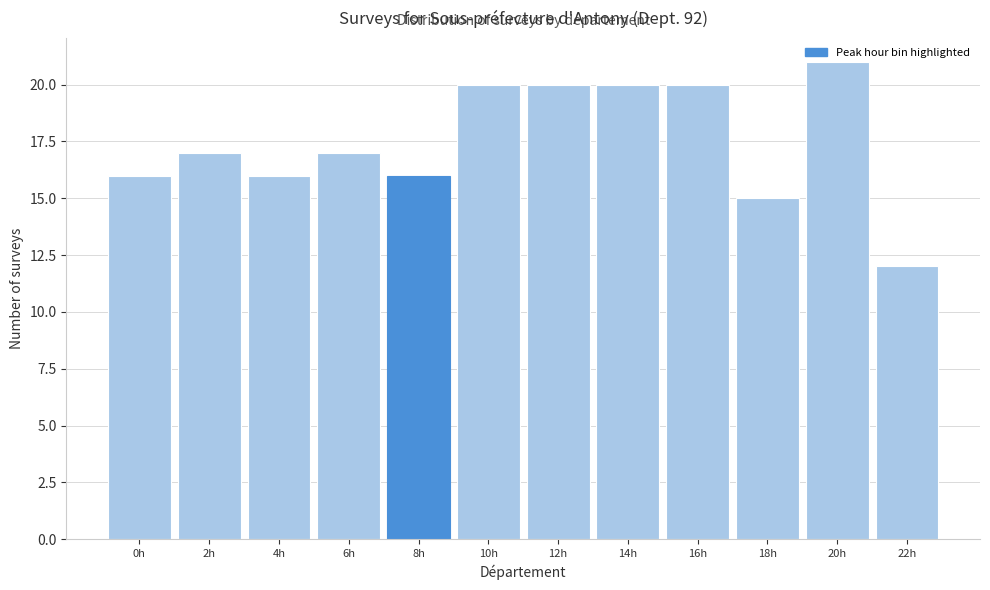

Which label corresponds to the smallest value in the chart?

22h